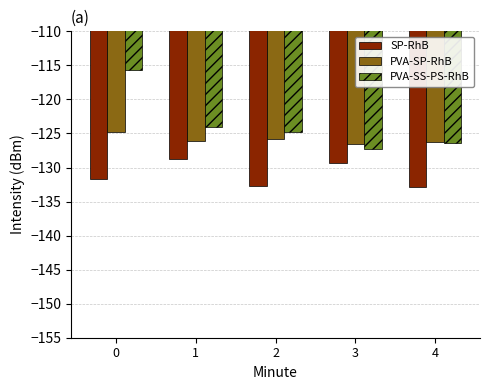

Rank the series by their maximum value, from highest to lowest.

PVA-SS-PS-RhB, PVA-SP-RhB, SP-RhB